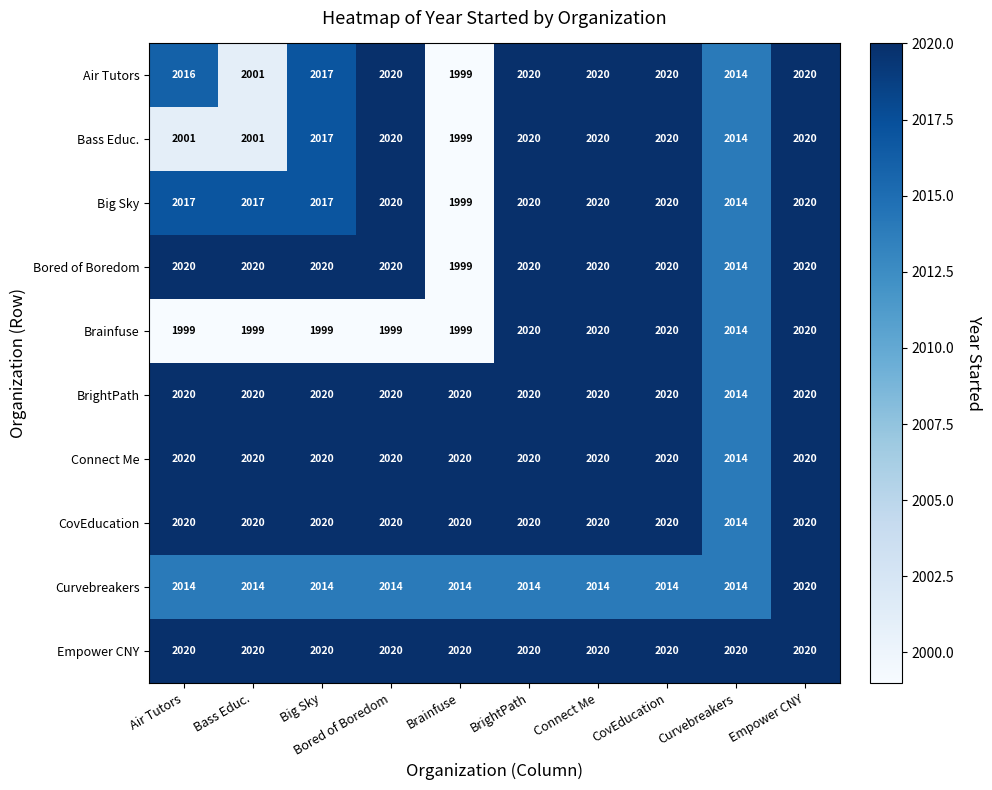

Which series has the largest total across all categories?

Empower CNY